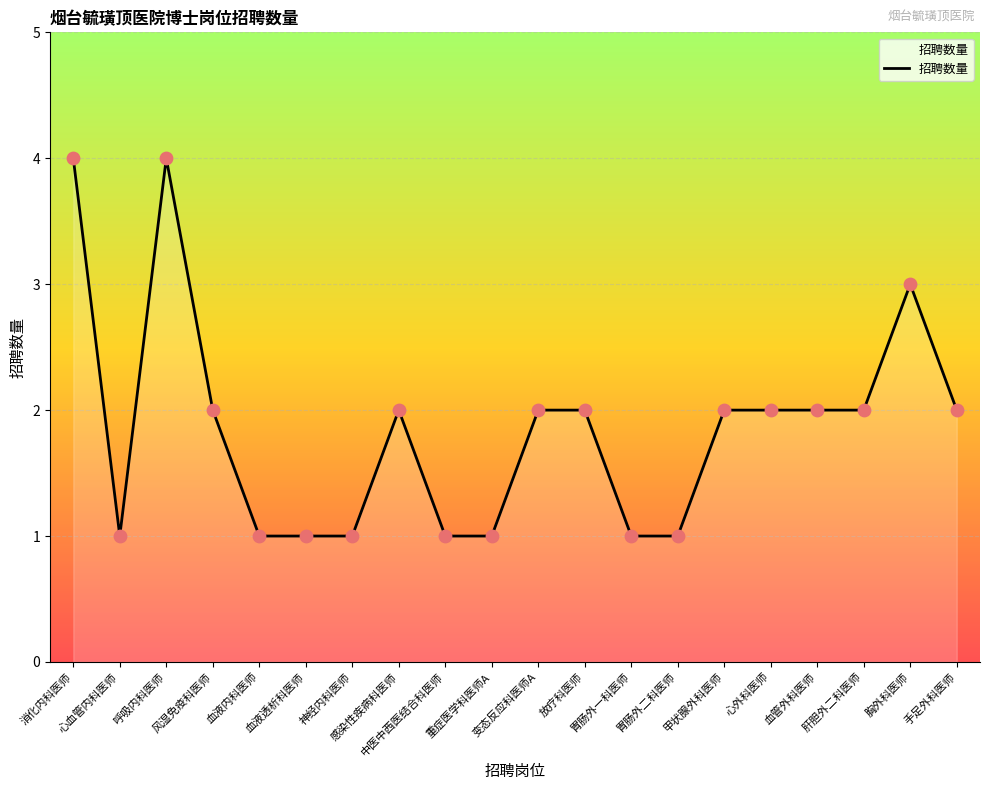

What is the ratio of the value at 血液透析科医师 to the value at 感染性疾病科医师?

0.5